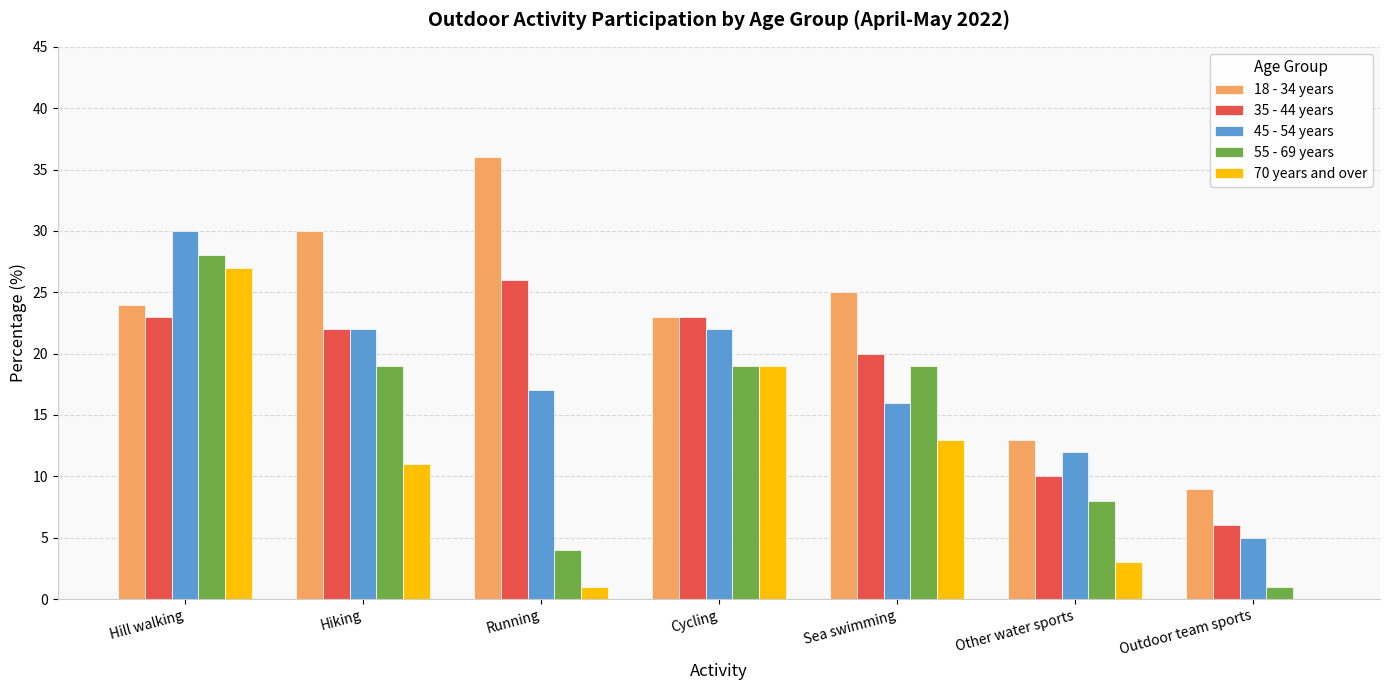

Reading left to right, list all the values displayed in this chart.

18 - 34 years: Hill walking=24	Hiking=30	Running=36	Cycling=23	Sea swimming=25	Other water sports=13	Outdoor team sports=9
35 - 44 years: Hill walking=23	Hiking=22	Running=26	Cycling=23	Sea swimming=20	Other water sports=10	Outdoor team sports=6
45 - 54 years: Hill walking=30	Hiking=22	Running=17	Cycling=22	Sea swimming=16	Other water sports=12	Outdoor team sports=5
55 - 69 years: Hill walking=28	Hiking=19	Running=4	Cycling=19	Sea swimming=19	Other water sports=8	Outdoor team sports=1
70 years and over: Hill walking=27	Hiking=11	Running=1	Cycling=19	Sea swimming=13	Other water sports=3	Outdoor team sports=0